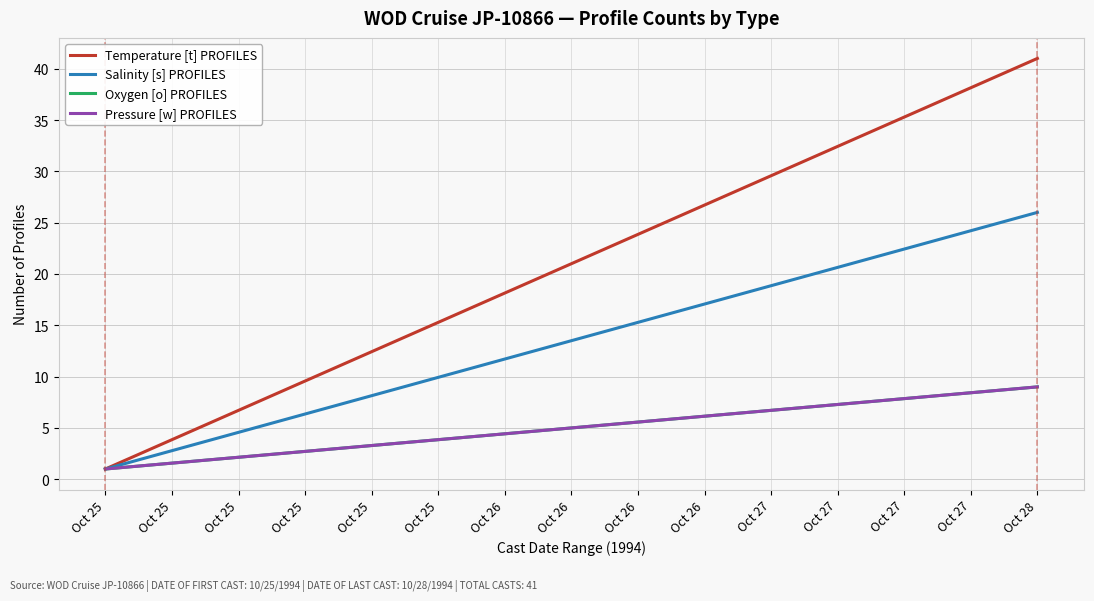

Is it true that Temperature [t] PROFILES equals 9.7 at Oct 27?

False